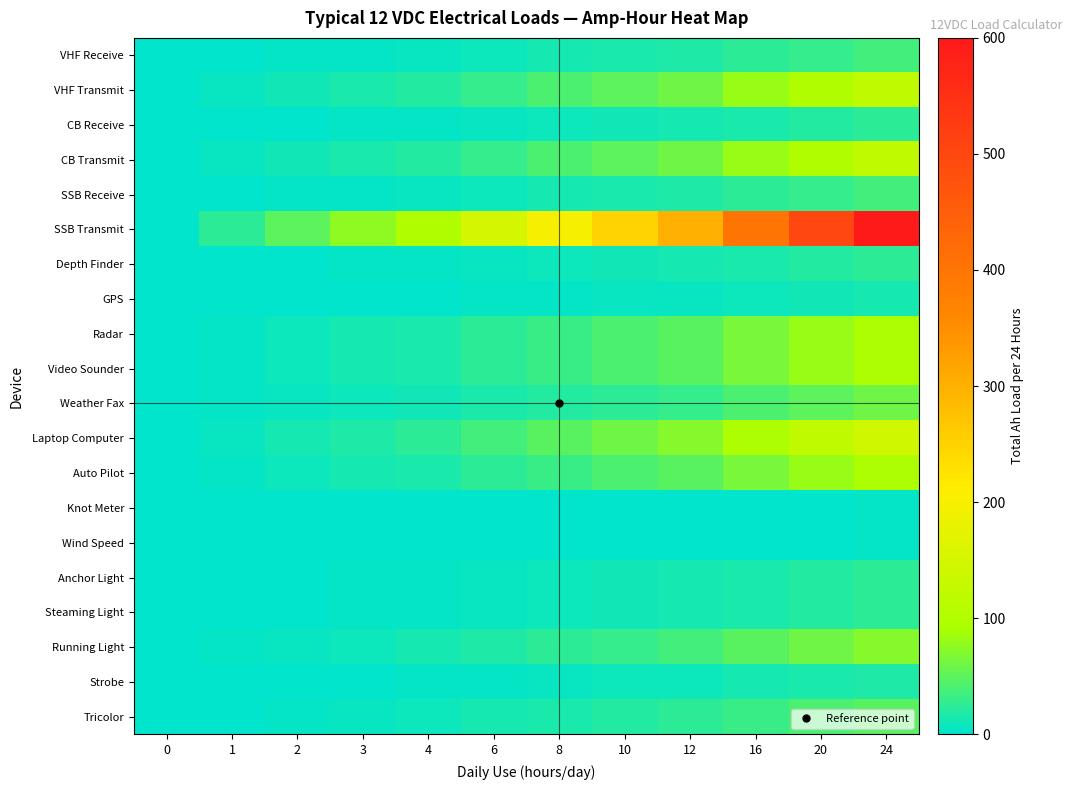

Between 0 and 1, which series saw the biggest shift?

SSB Transmit